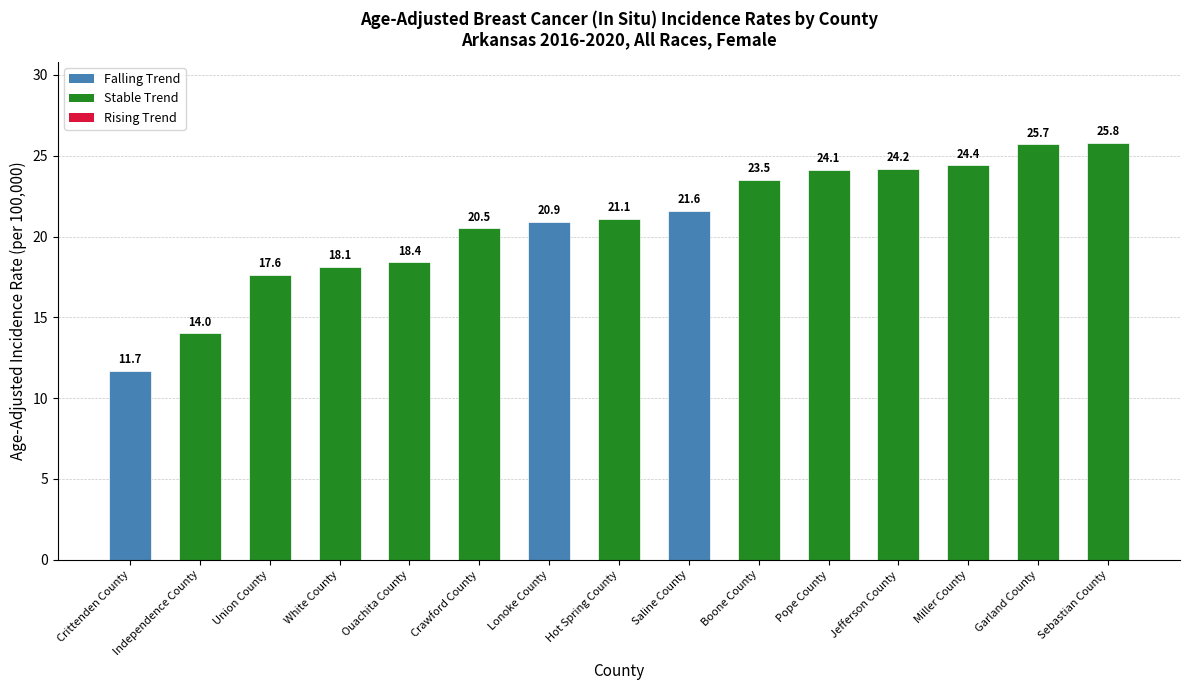

What is the sum of all values?

311.6